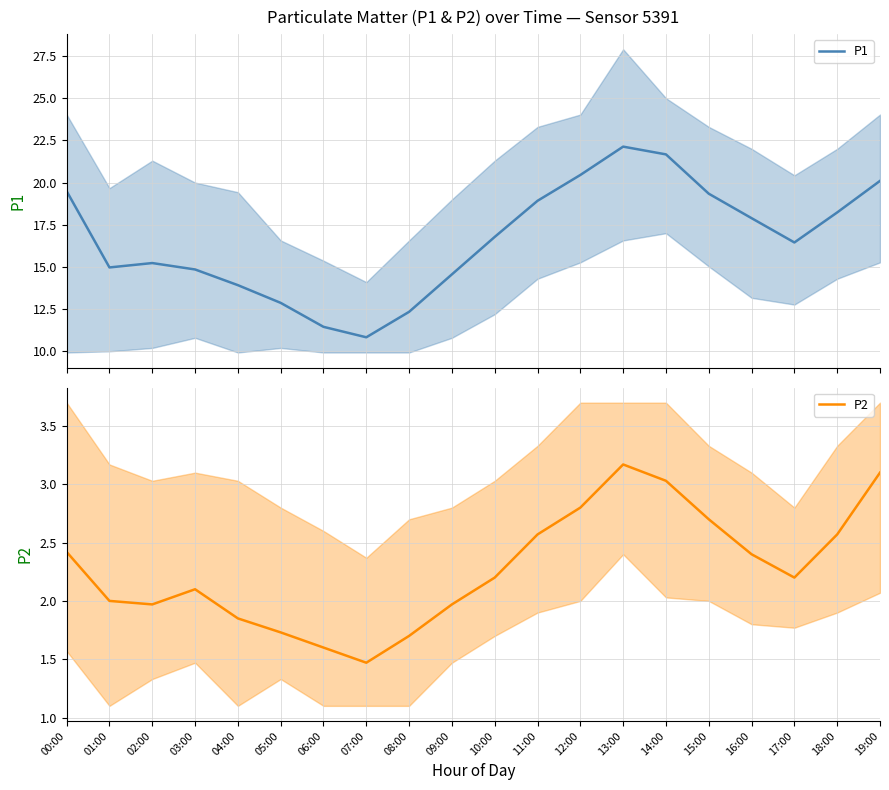

Does the chart display data point markers on the line(s)?

No